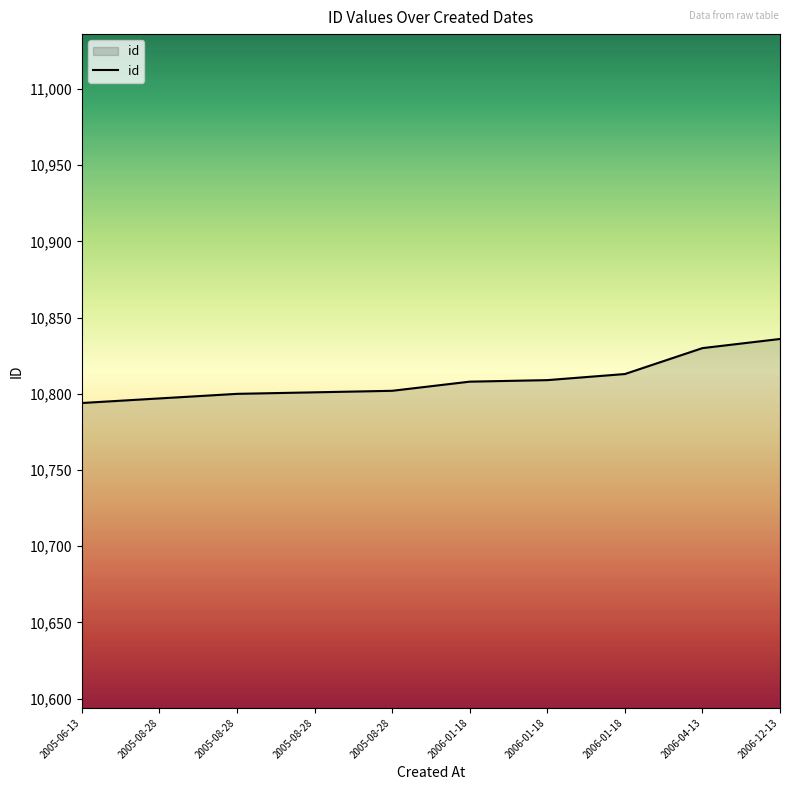

What is the average value?

10809